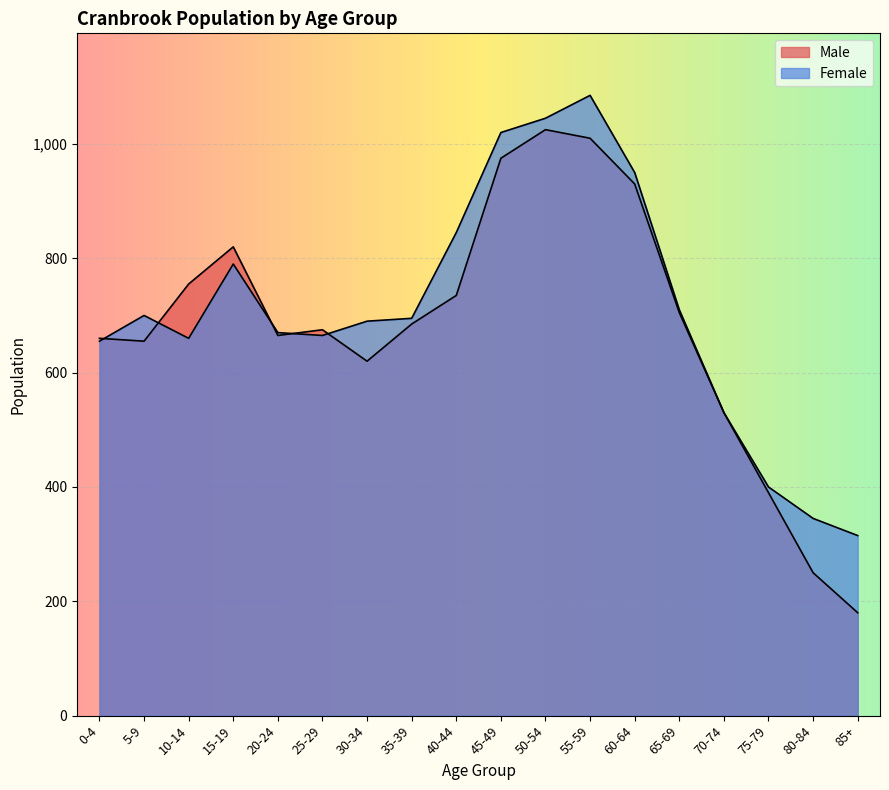

What is the average value of the Male series?

681